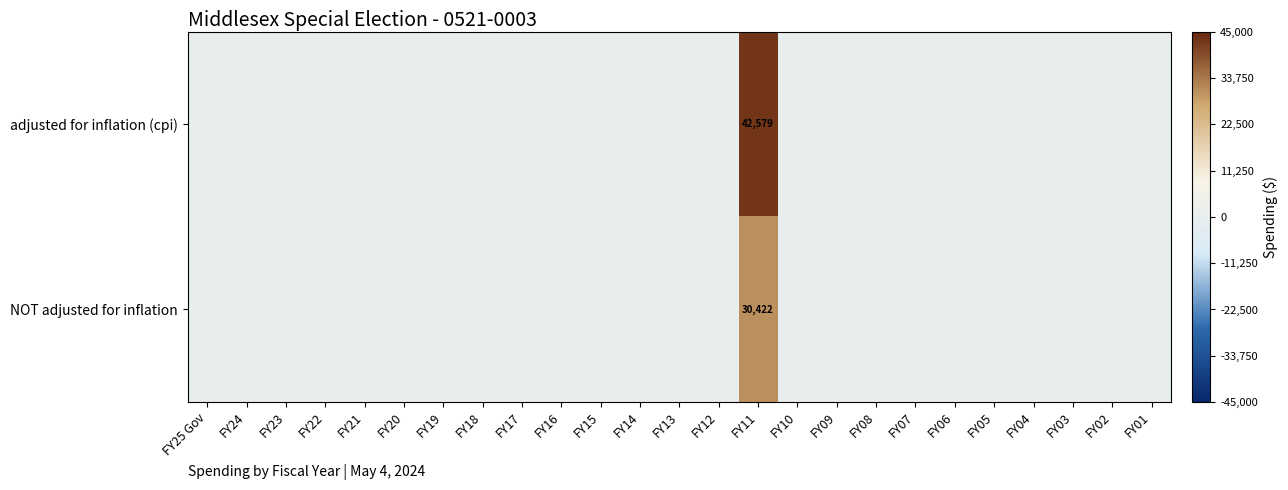

How many values in the row_0 series exceed 0?

1